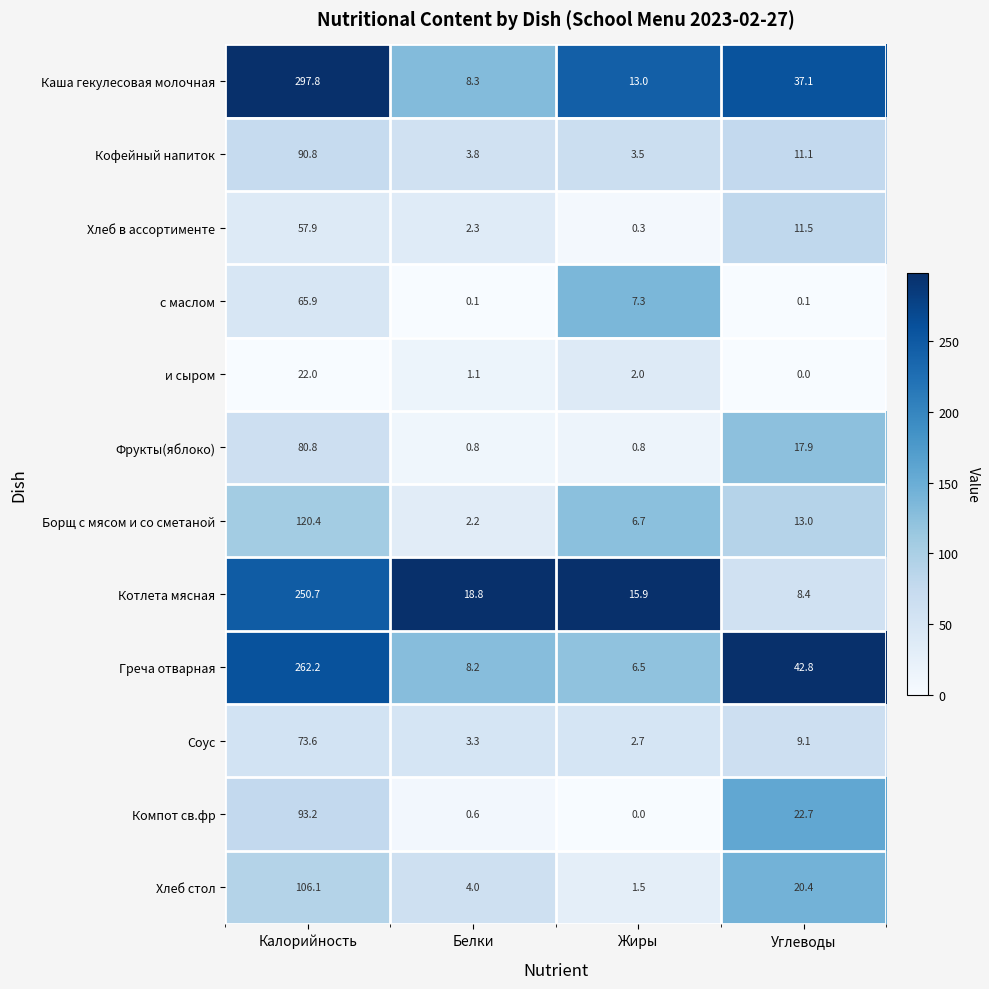

Which series has the widest spread of values?

Каша гекулесовая молочная